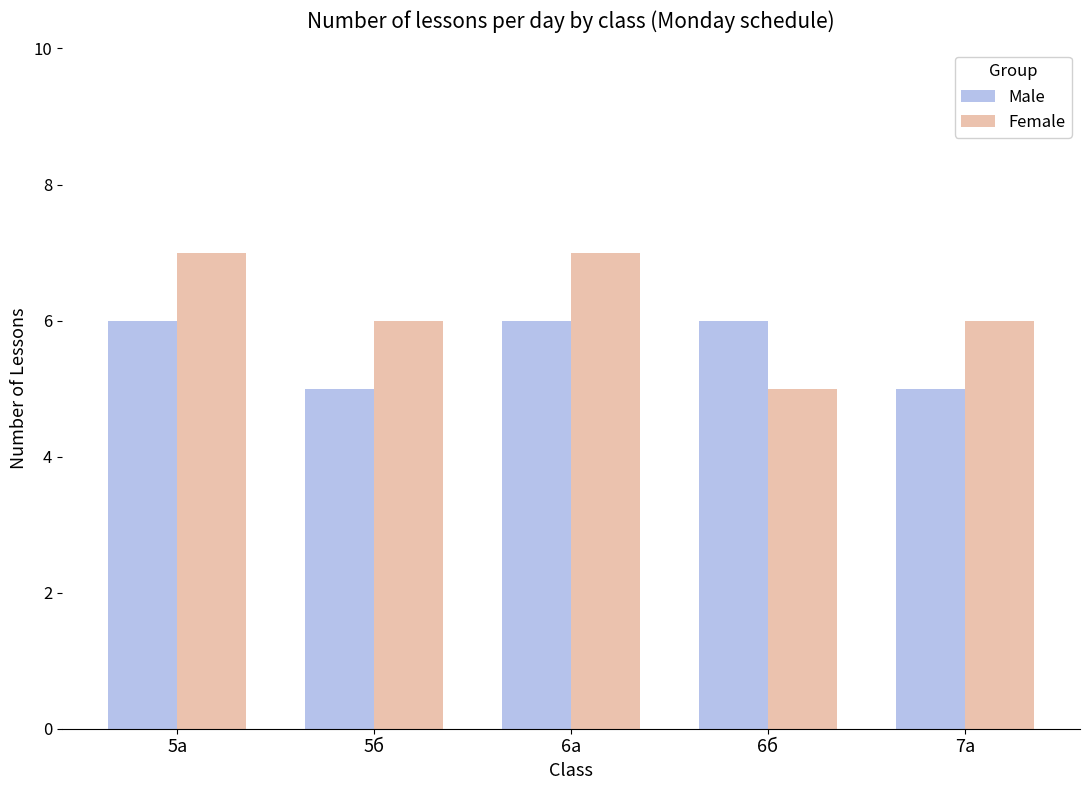

What value does the Female series have at 5а?

7